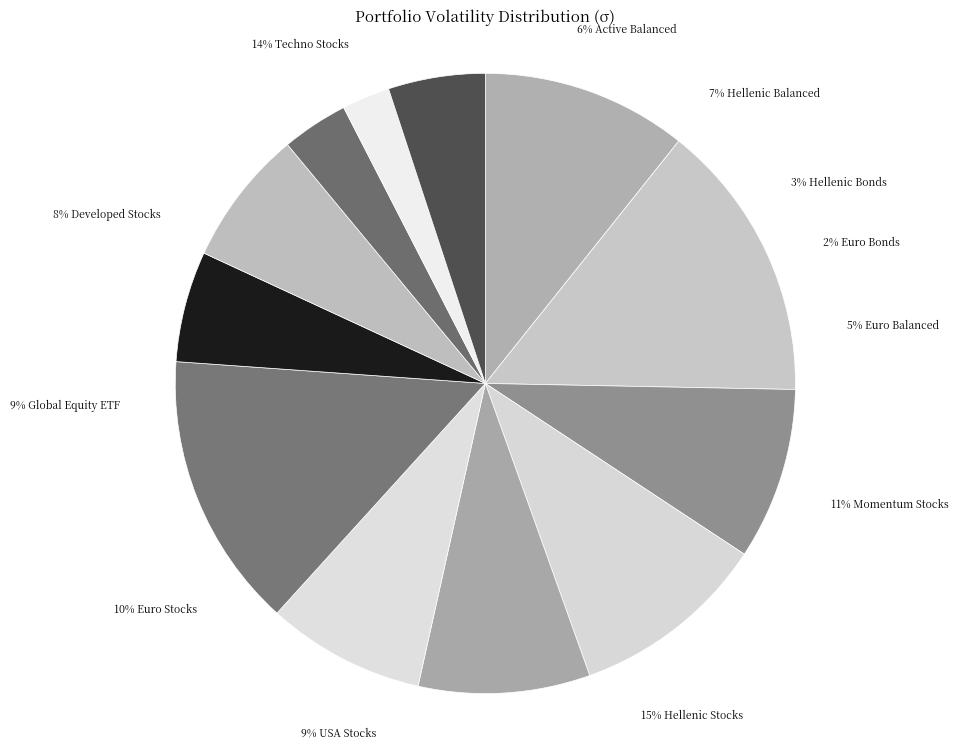

Rank the categories by value from highest to lowest.

Hellenic Stocks, Techno Stocks, Momentum Stocks, Euro Stocks, USA Stocks, Global Equity ETF, Developed Stocks, Hellenic Balanced, Active Balanced, Euro Balanced, Hellenic Bonds, Euro Bonds